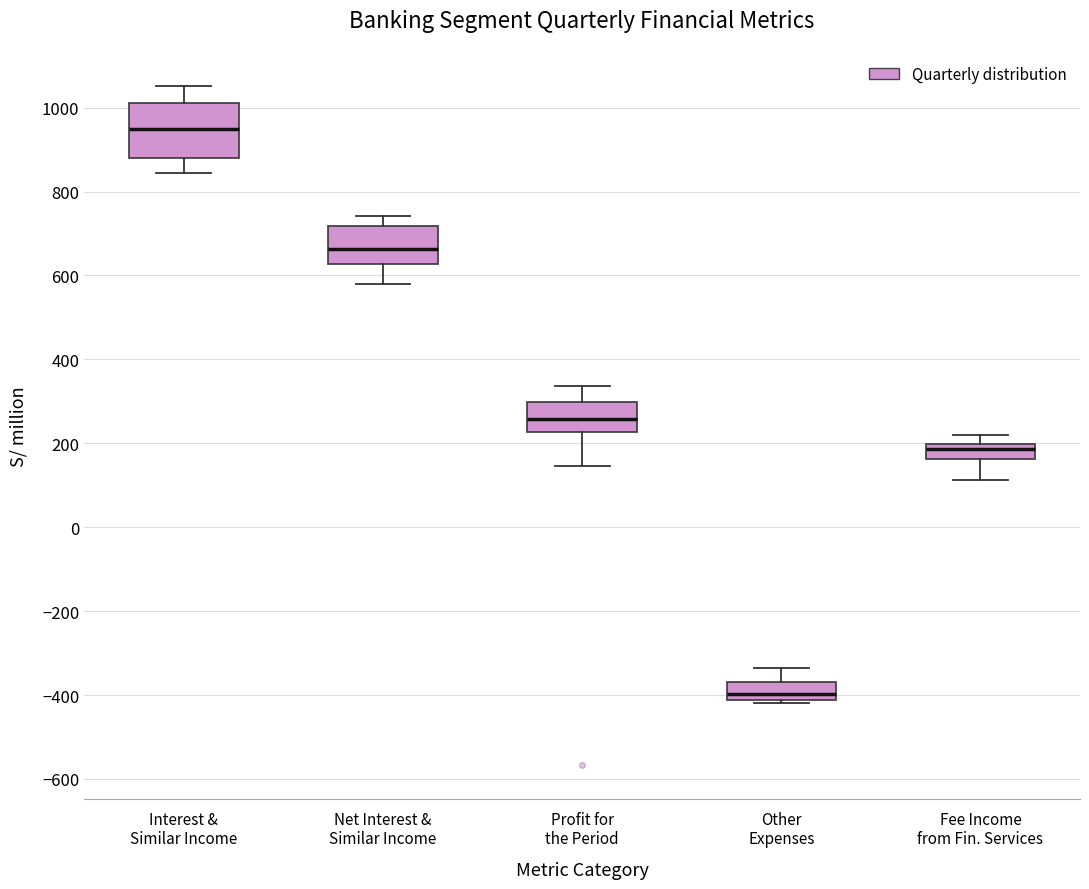

Reading left to right, read every box against the y-axis: the position of its median line, the range the box covers, and the ends of its whiskers. The values are not printed on the chart, so give them approximately, as read against the axis.

Interest & Similar Income: median 940, box 880 to 1020, whiskers 840 to 1060
Net Interest & Similar Income: median 660, box 620 to 720, whiskers 580 to 740
Profit for the Period: median 260, box 220 to 300, whiskers 140 to 340
Other Expenses: median -400, box -420 to -360, whiskers -420 (just below the box's lower edge) to -340
Fee Income from Fin. Services: median 180, box 160 to 200, whiskers 120 to 220